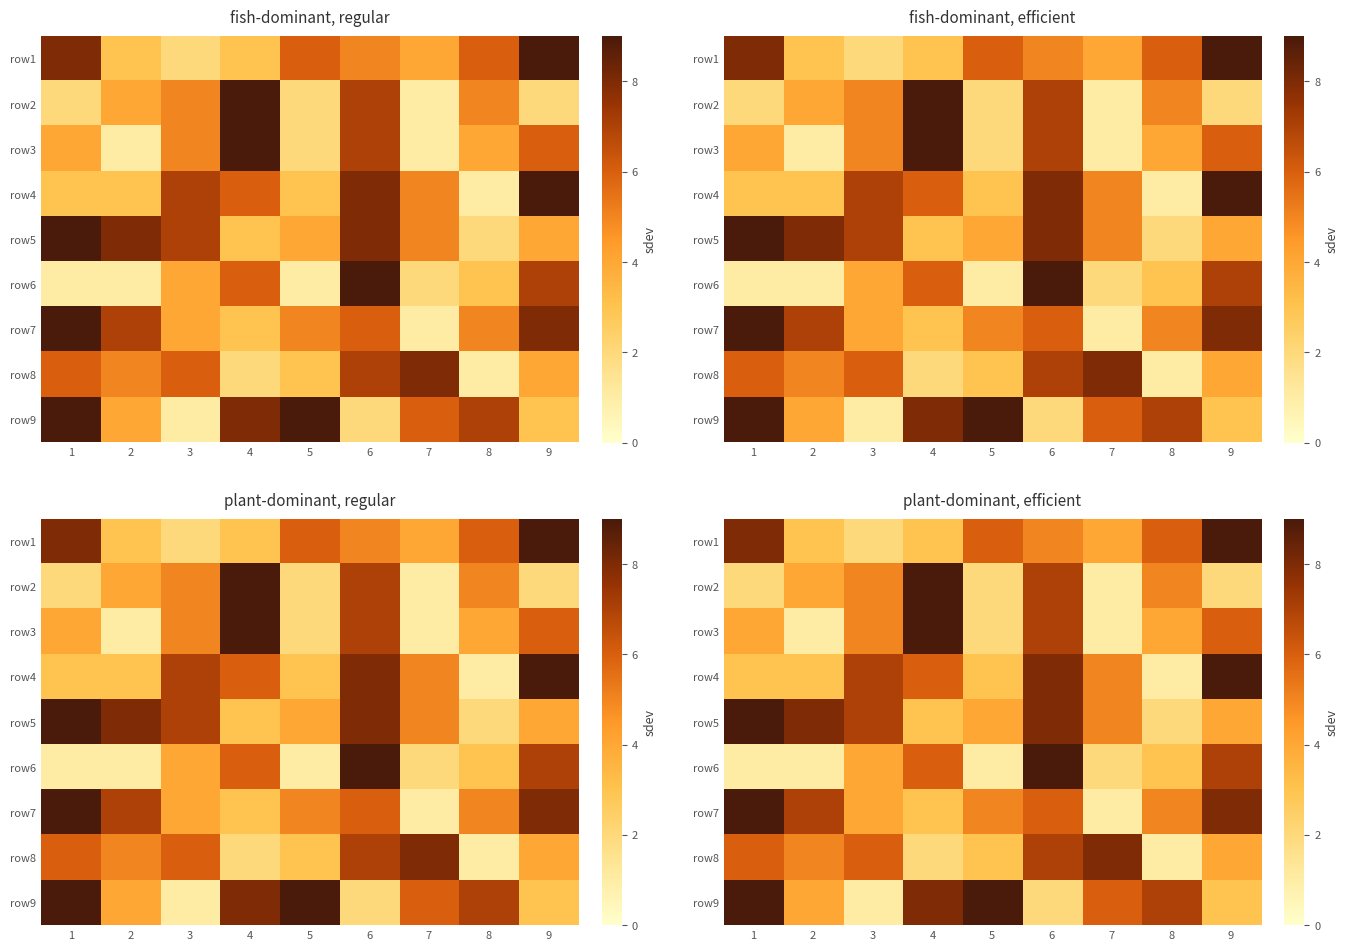

At how many categories does at least one series exceed 6?

9